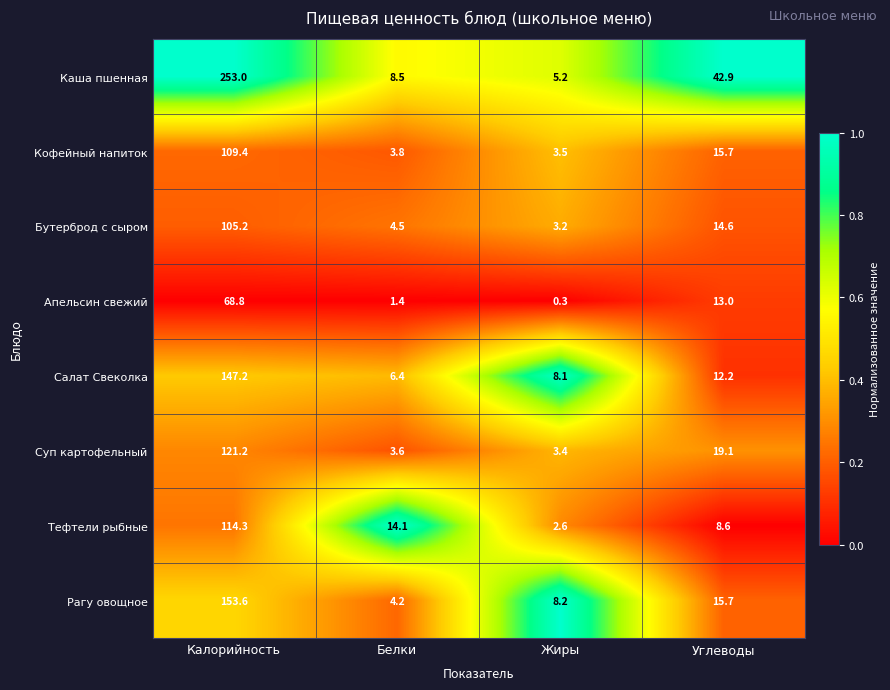

Is it true that Тефтели рыбные equals 114.3 at Калорийность?

True